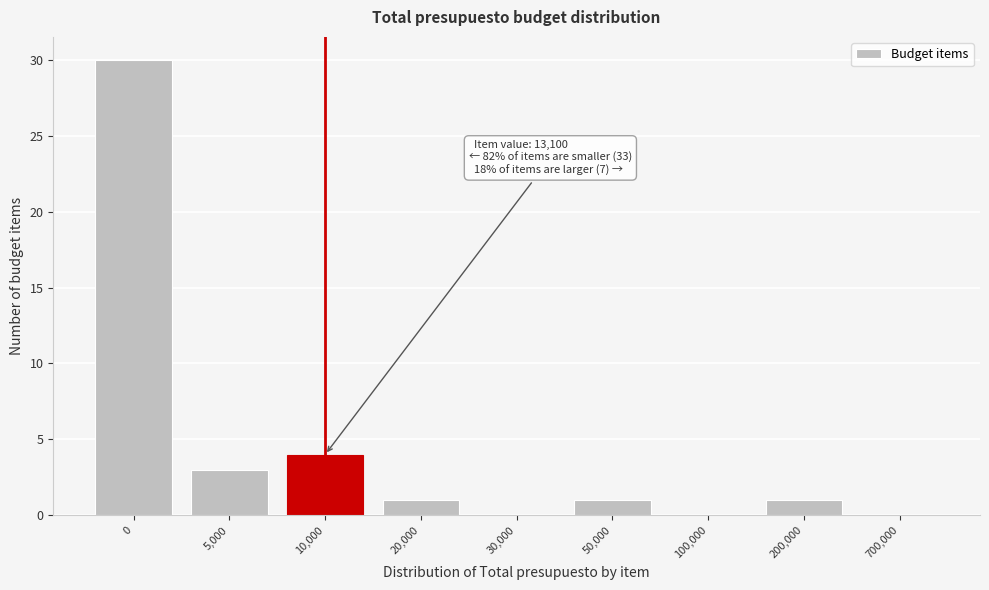

Reading left to right, transcribe all the data shown in this chart.

0=30	5,000=3	10,000=4	20,000=1	30,000=0	50,000=1	100,000=0	200,000=1	700,000=0